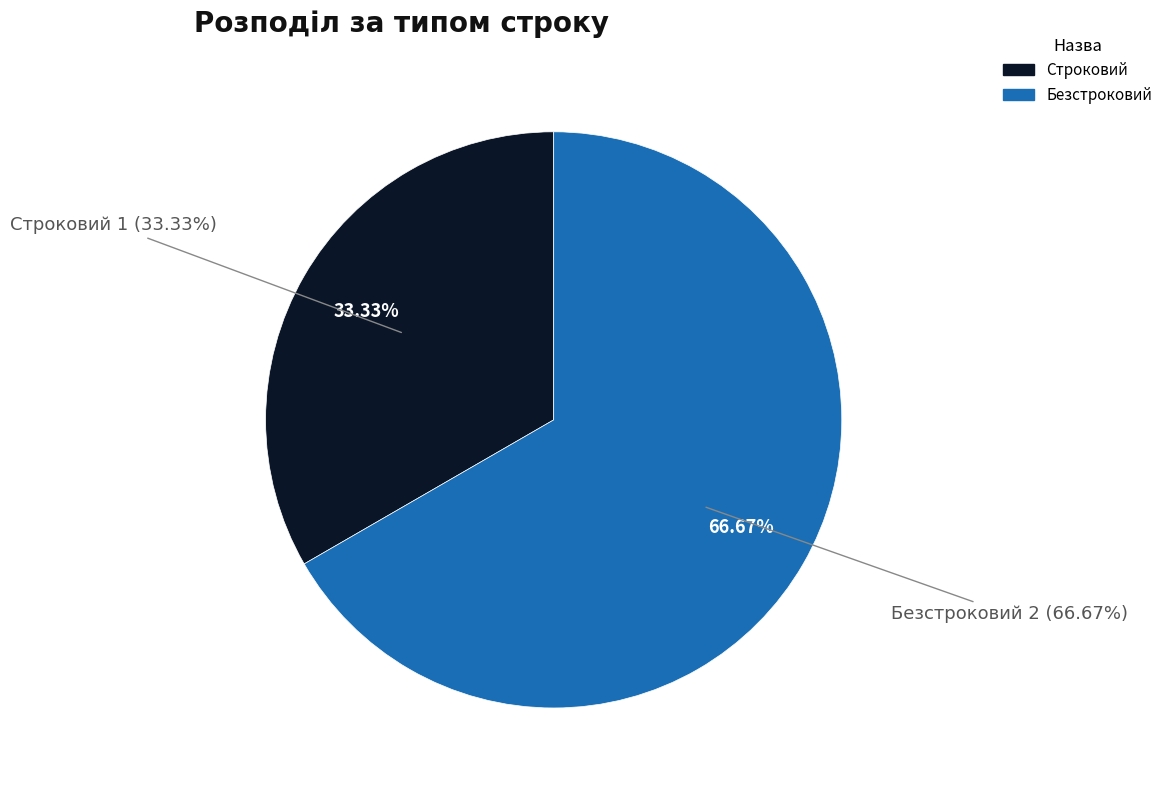

What percentage is the Безстроковий slice, to the nearest percent?

67%